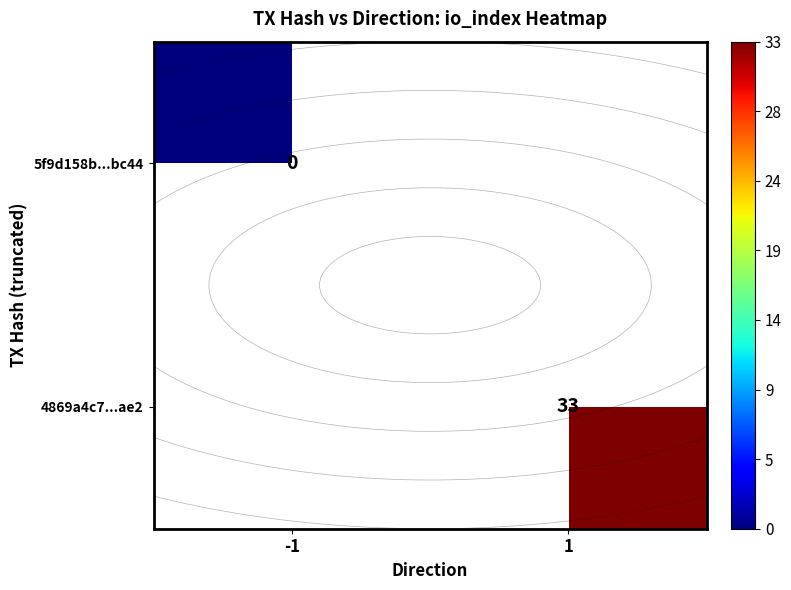

Between -1 and 1, which is larger?

1